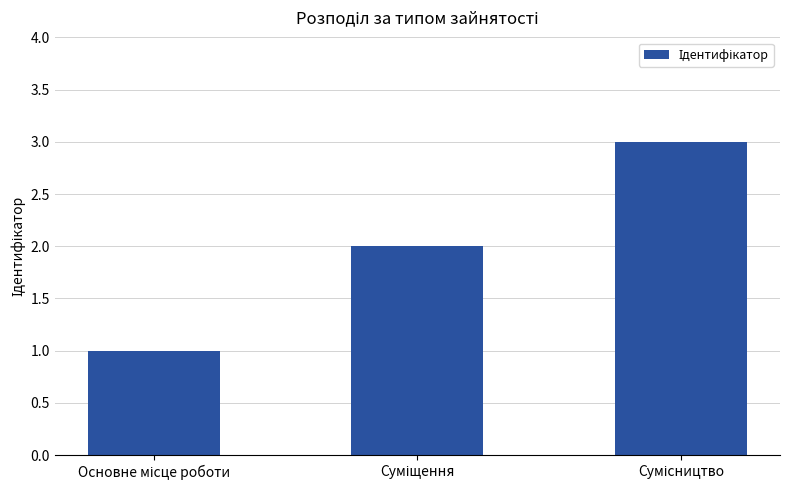

What is the sum of all values?

6